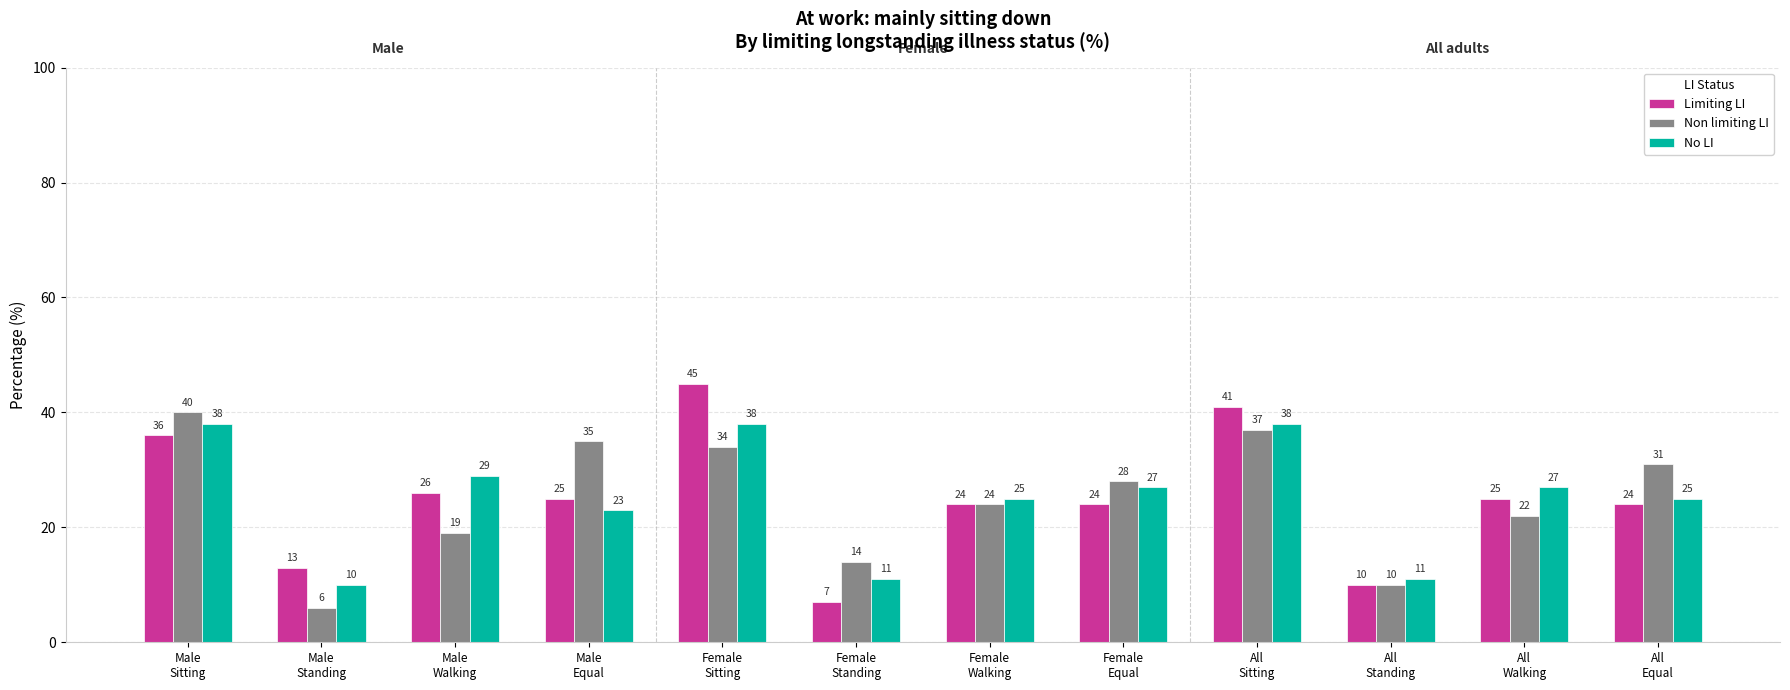

True or false: Non limiting LI has a value of 14 at Female
Standing.

True